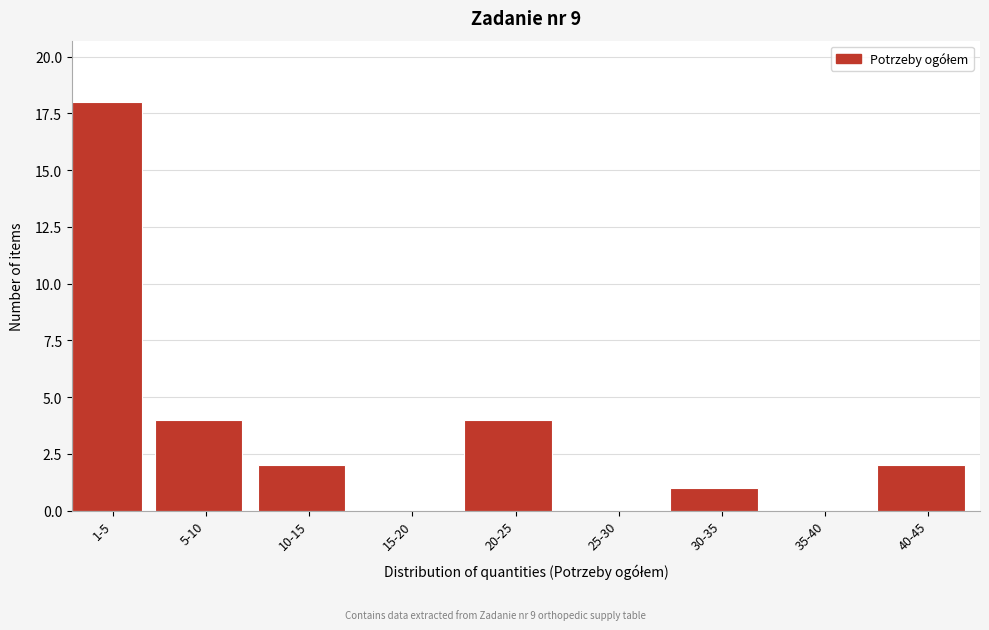

Reading right to left, list all the values displayed in this chart.

40-45=2	35-40=0	30-35=1	25-30=0	20-25=4	15-20=0	10-15=2	5-10=4	1-5=18